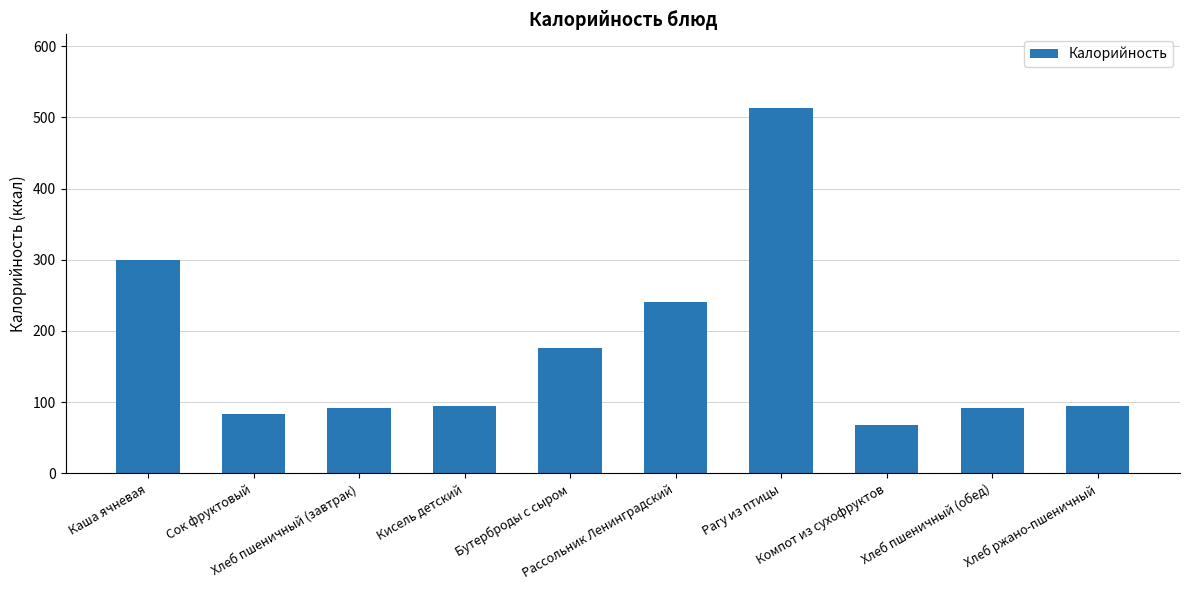

What is the sum of all values?

1753.6